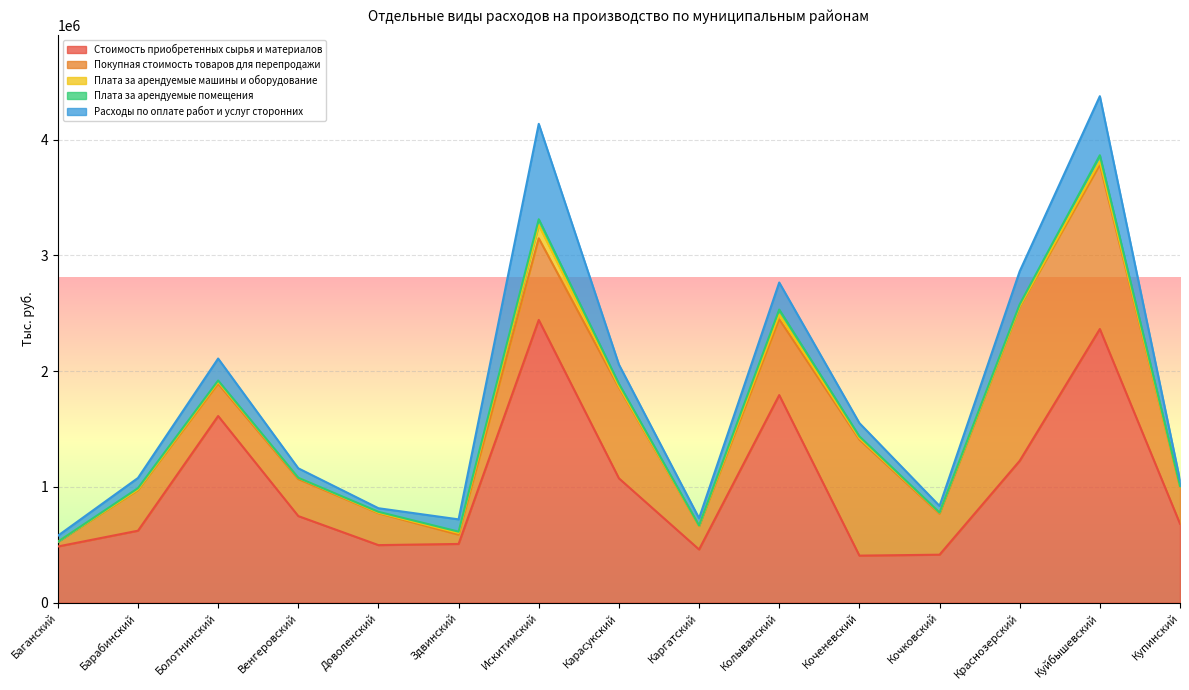

Is the value of Расходы по оплате работ и услуг сторонних at Искитимский greater than the value of Плата за арендуемые машины и оборудование at Колыванский?

Yes